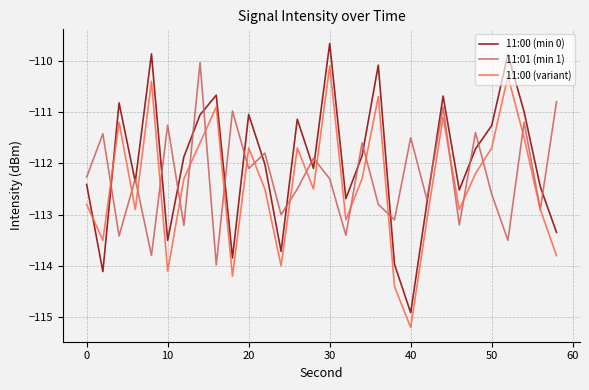

What are all the series names shown in the legend?

11:00 (min 0), 11:01 (min 1), 11:00 (variant)